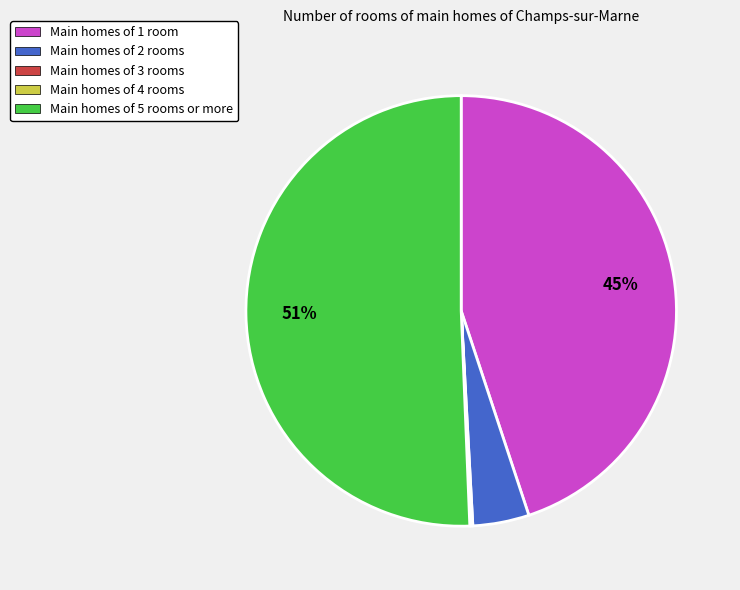

What is the ratio of the value at Main homes of 5 rooms or more to the value at Main homes of 1 room?

1.1